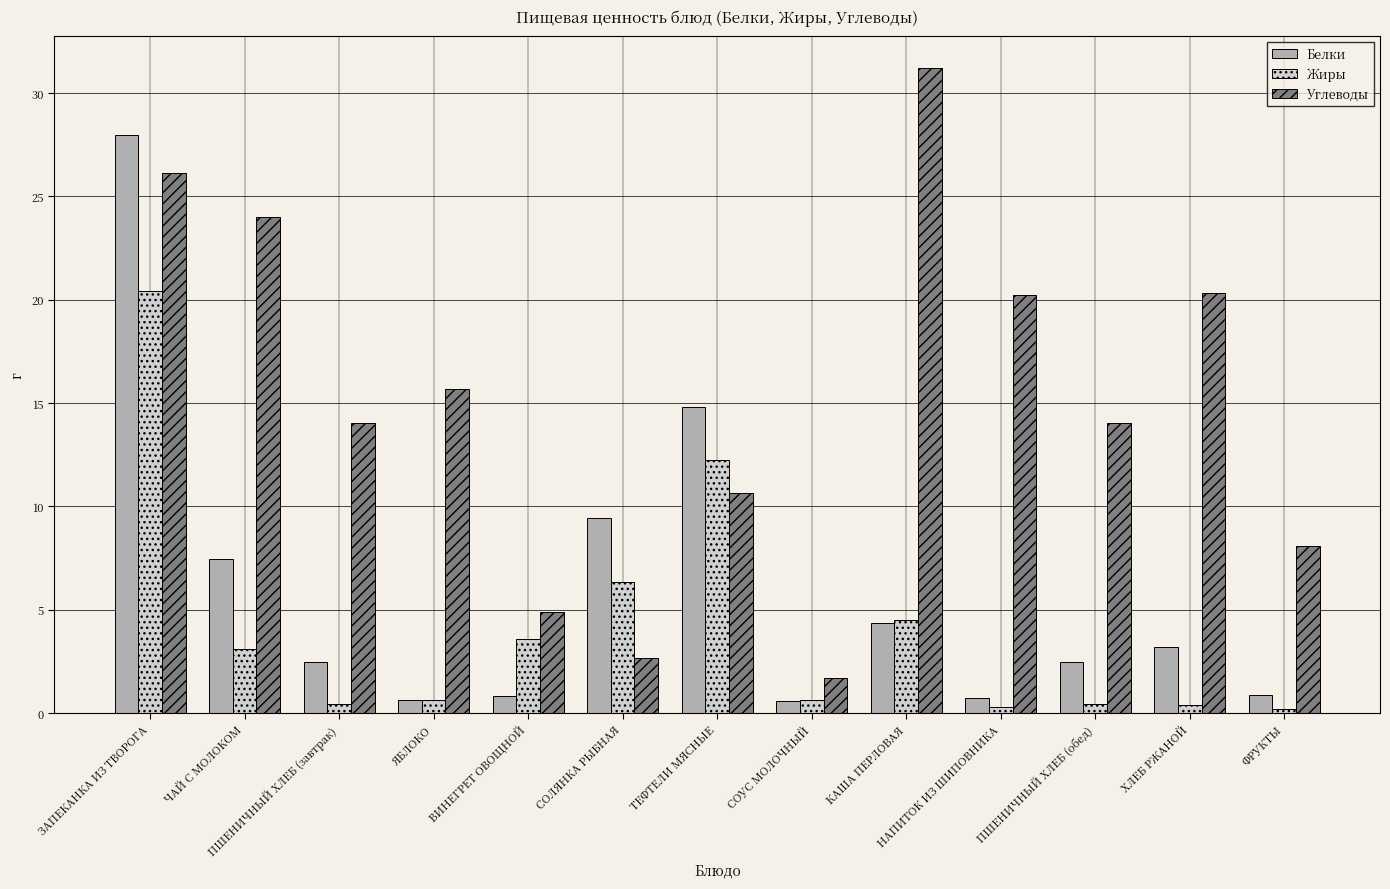

How many series are shown in this chart?

3